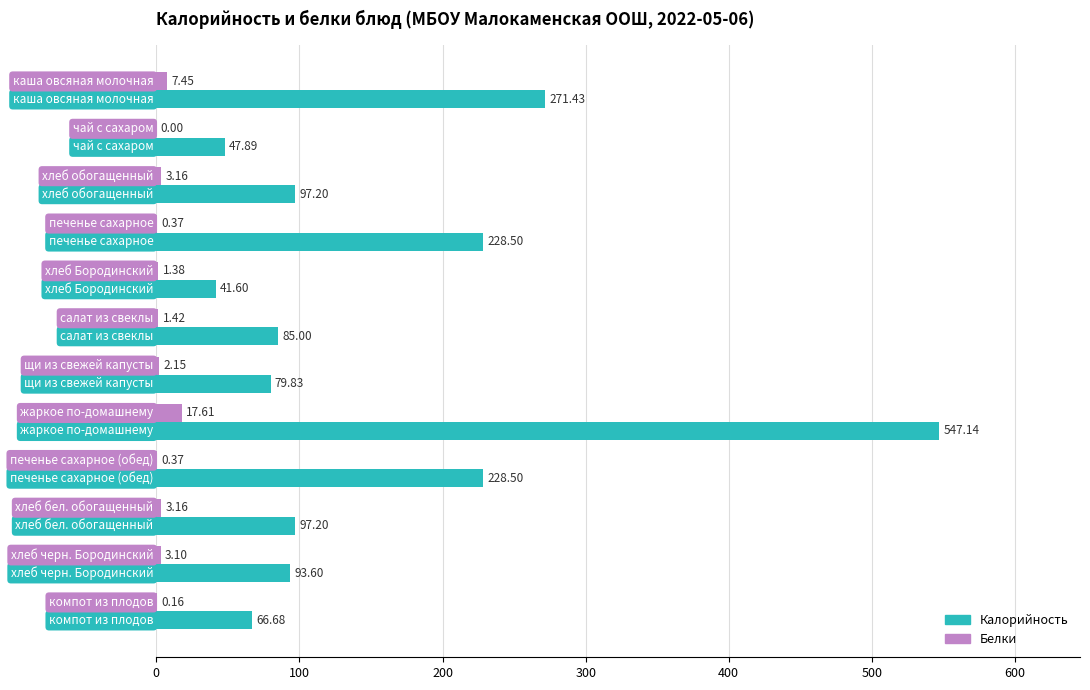

What is the sum of all Калорийность values?

1884.6